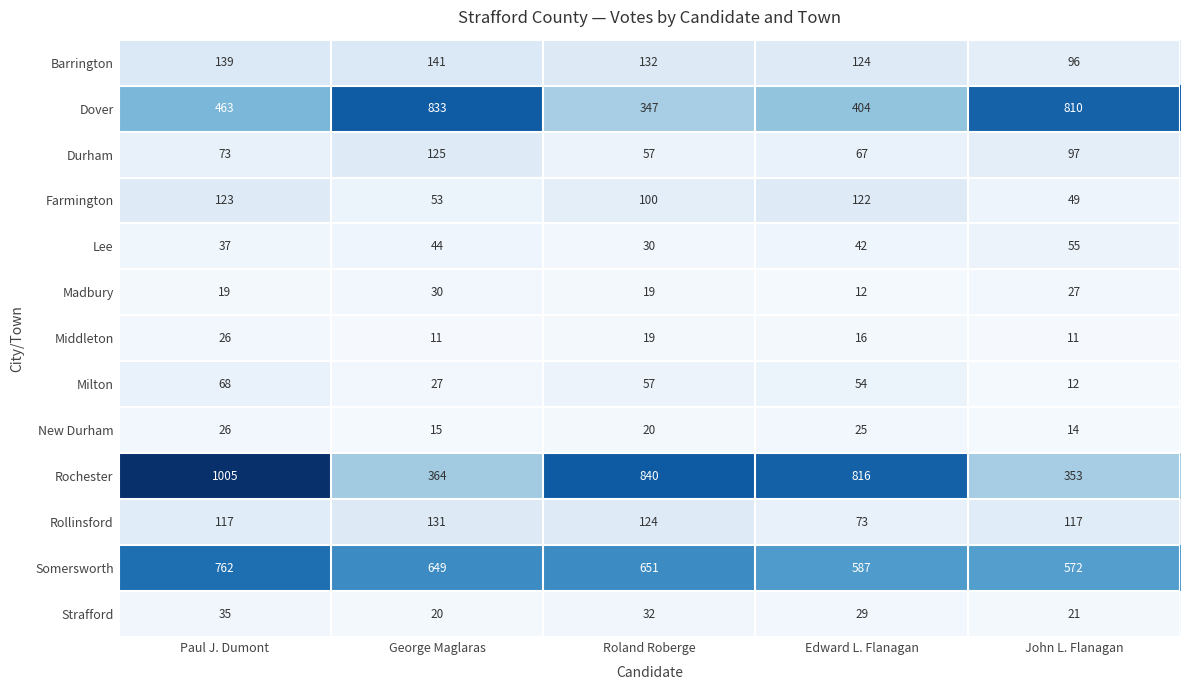

How many categories are shown in the chart?

5